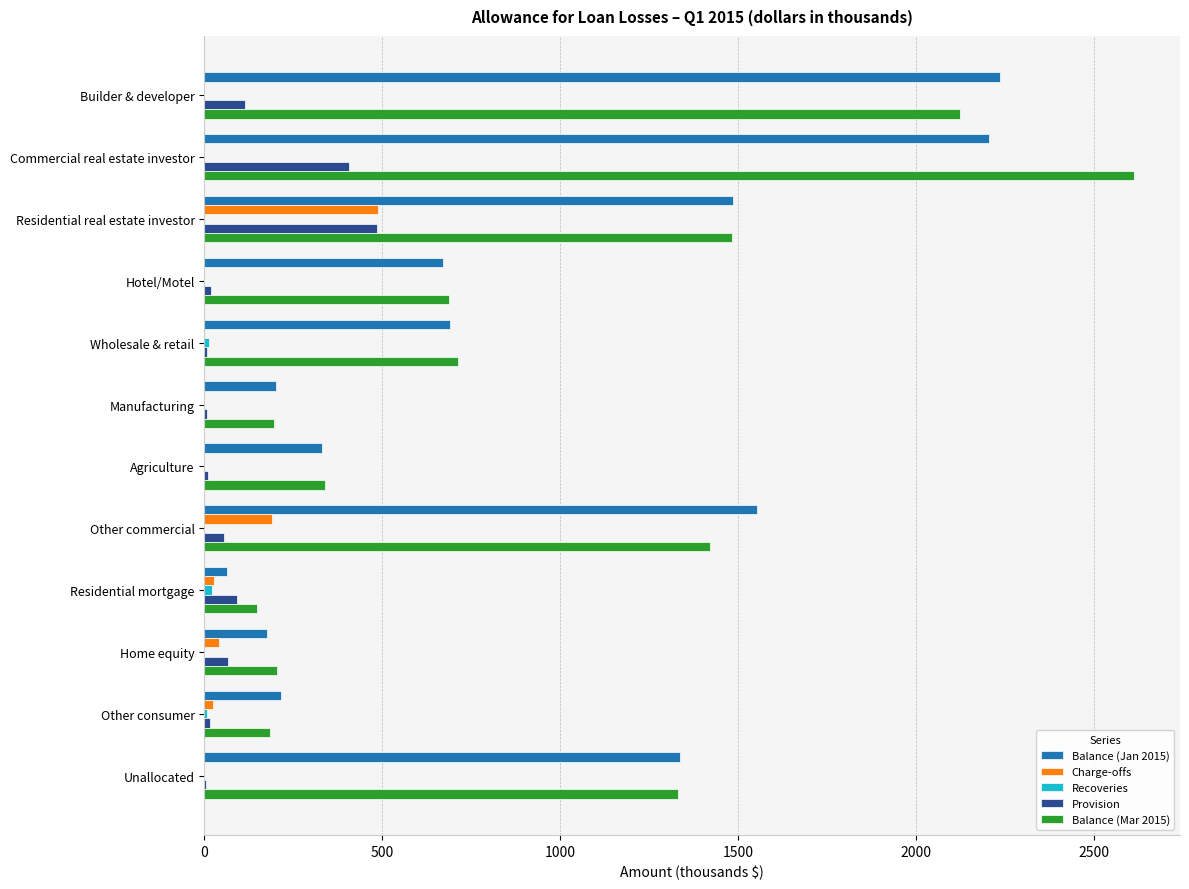

Is the value of Balance (Jan 2015) at Manufacturing greater than the value of Provision at Unallocated?

Yes